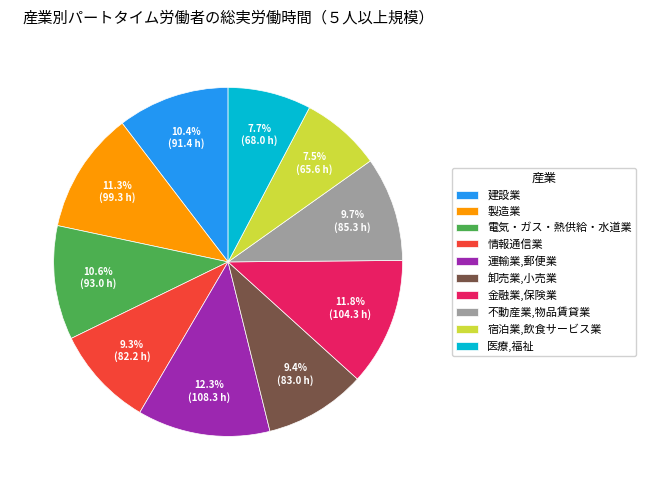

Is it true that 金融業,保険業 is 20% of the pie?

False